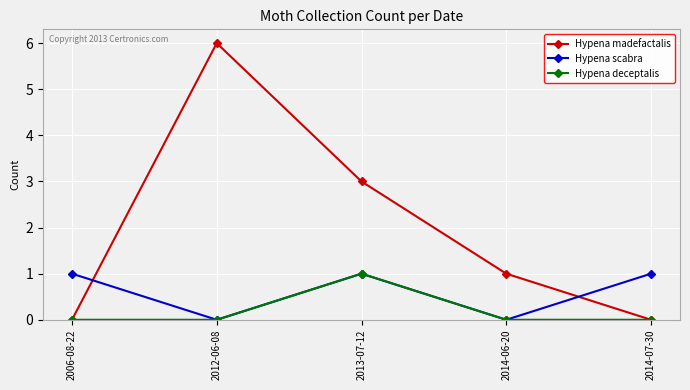

List the series in order of their overall mean, highest first.

Hypena madefactalis, Hypena scabra, Hypena deceptalis